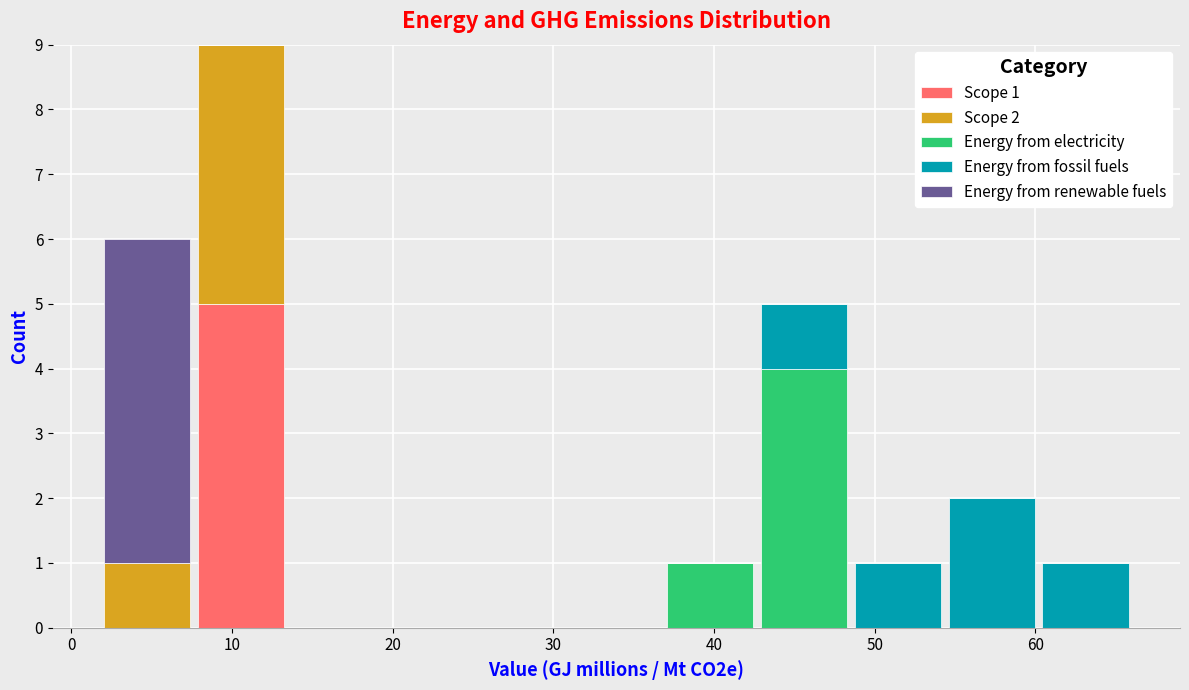

Which range on the x-axis has the tallest stacked bar (by total height)?

8 to 13